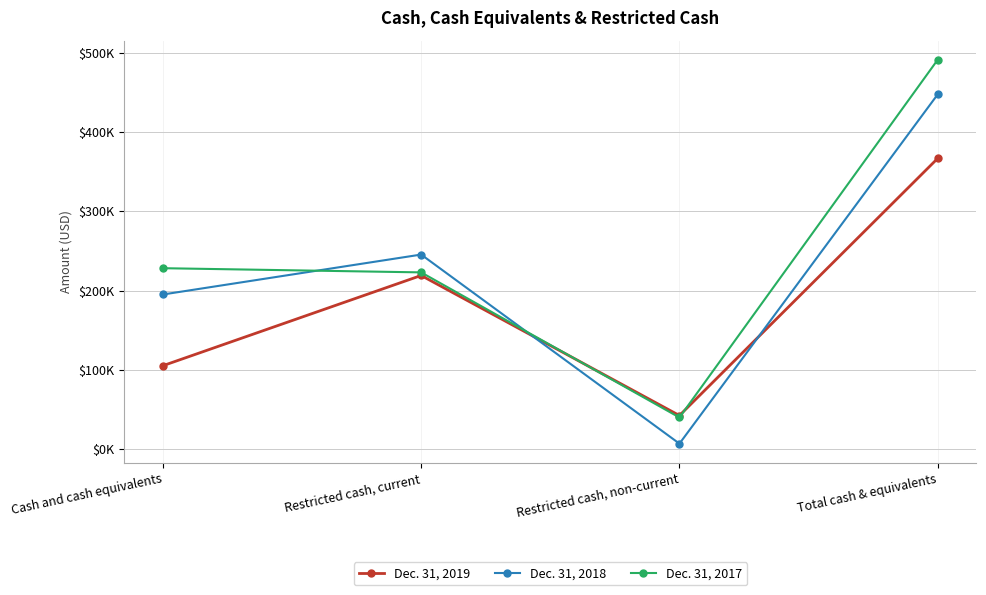

True or false: Dec. 31, 2017 and Dec. 31, 2019 cross at least once.

True